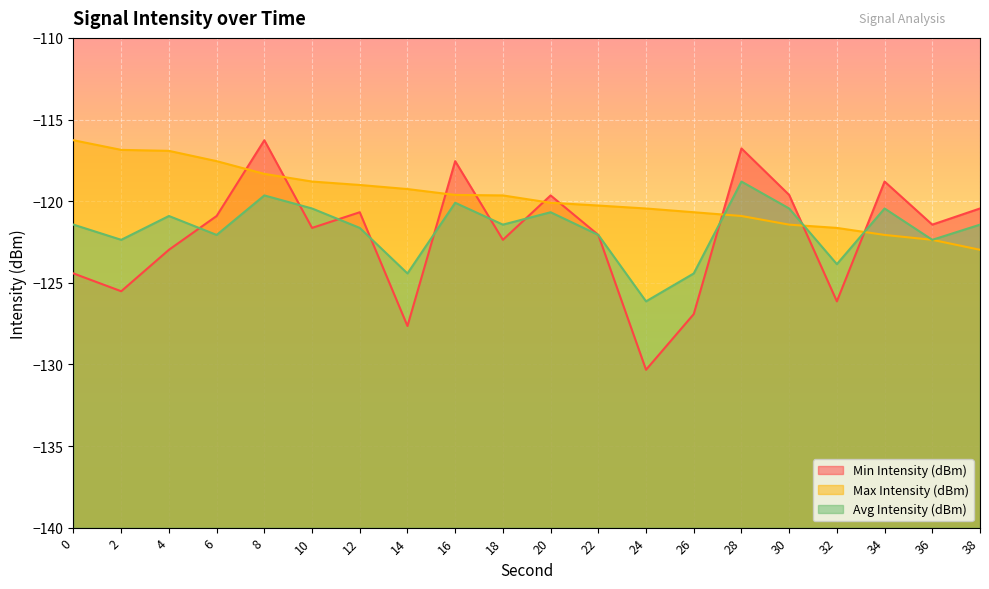

Between 32 and 12, which is larger?

12